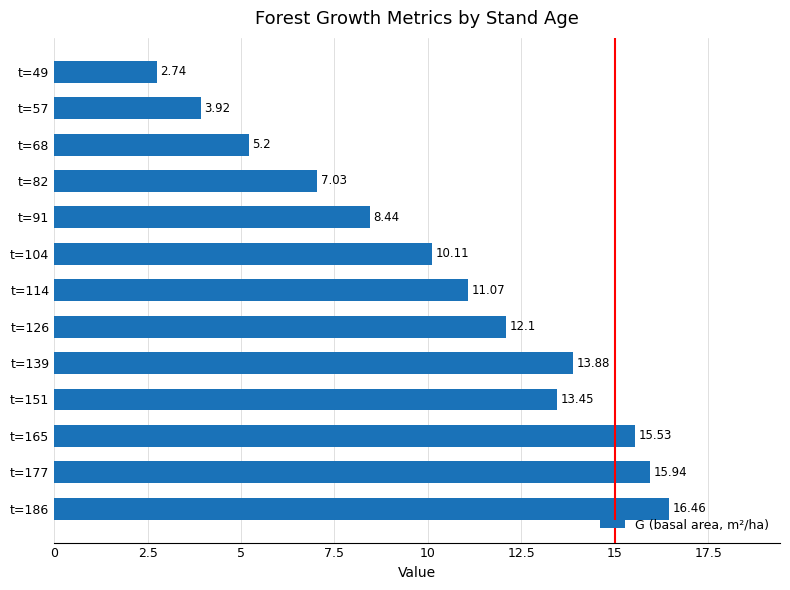

Rank the categories by value from lowest to highest.

t=49, t=57, t=68, t=82, t=91, t=104, t=114, t=126, t=151, t=139, t=165, t=177, t=186